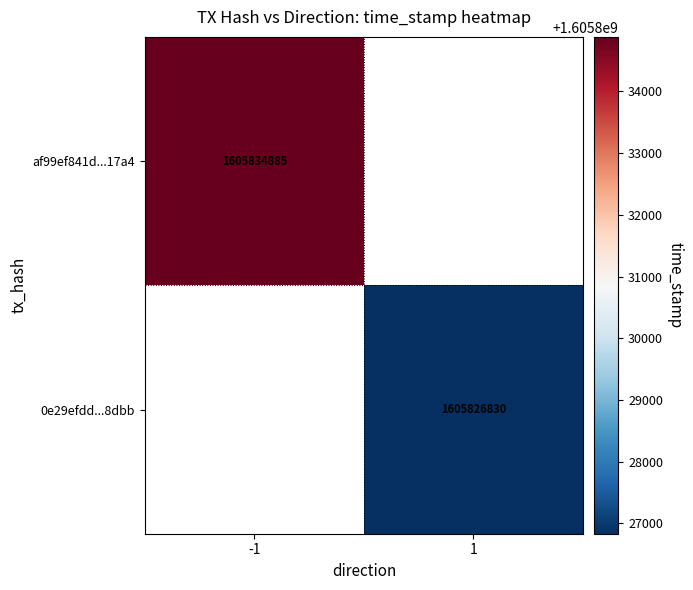

Is it true that 0e29efdd...8dbb equals 841613758 at 1?

False